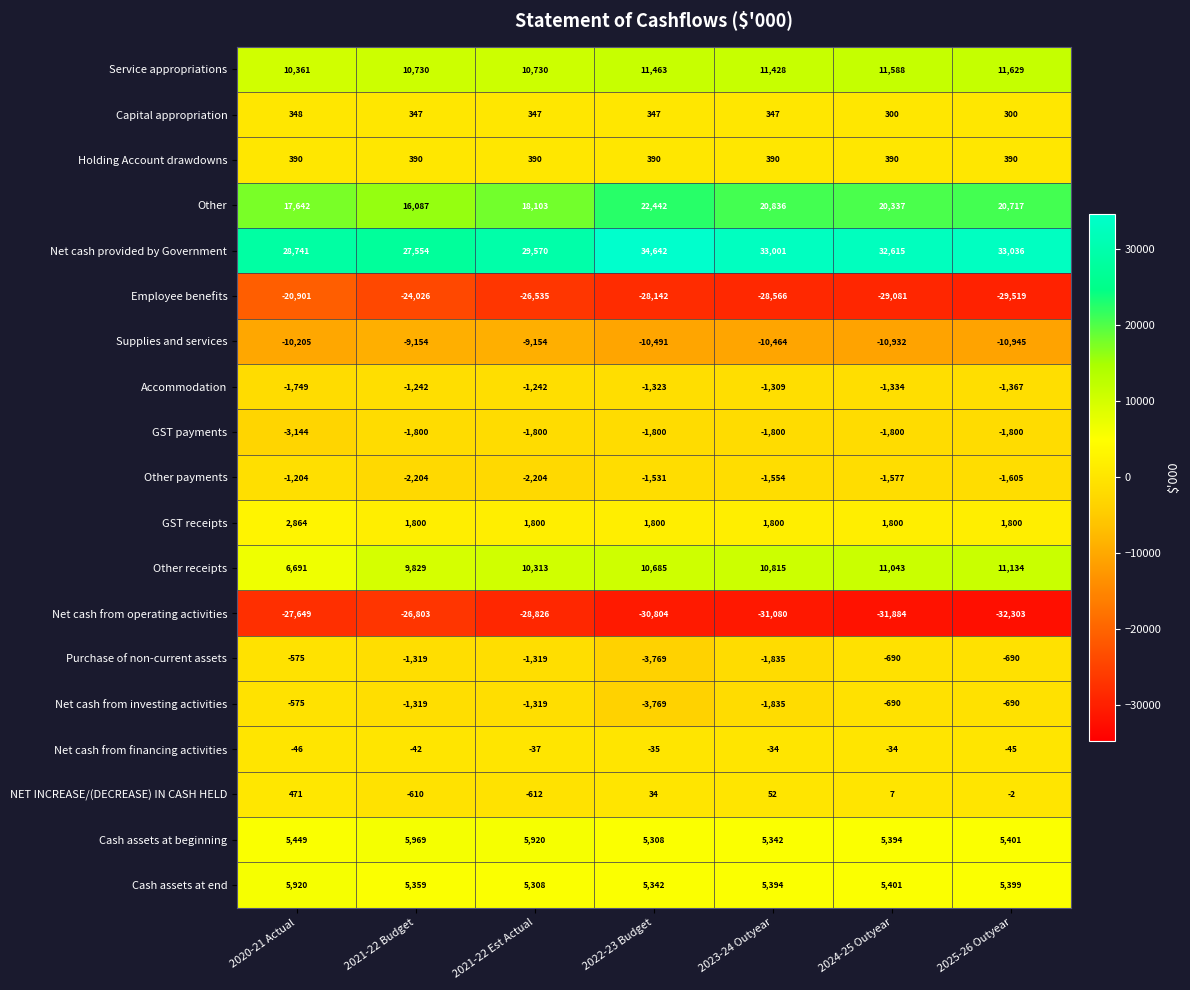

List the labels in order of Employee benefits value, largest first.

2020-21 Actual, 2021-22 Budget, 2021-22 Est Actual, 2022-23 Budget, 2023-24 Outyear, 2024-25 Outyear, 2025-26 Outyear